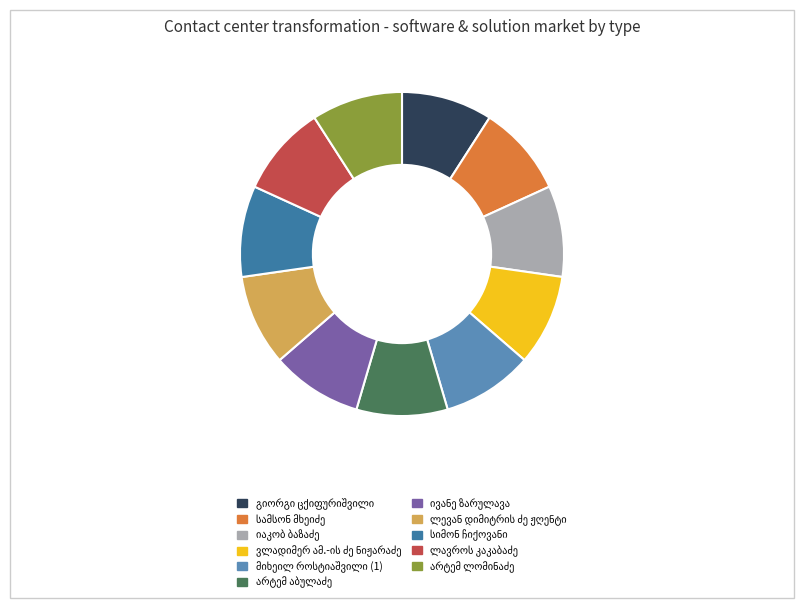

Is there any slice that represents more than half of the pie?

No